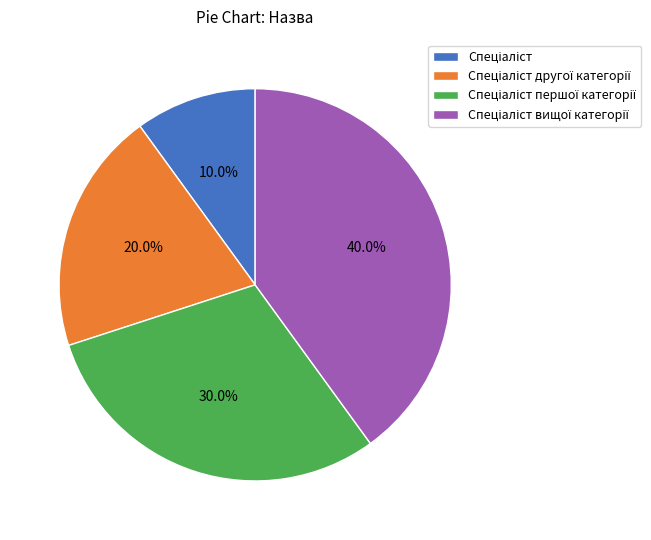

Is there a majority slice in this chart?

No